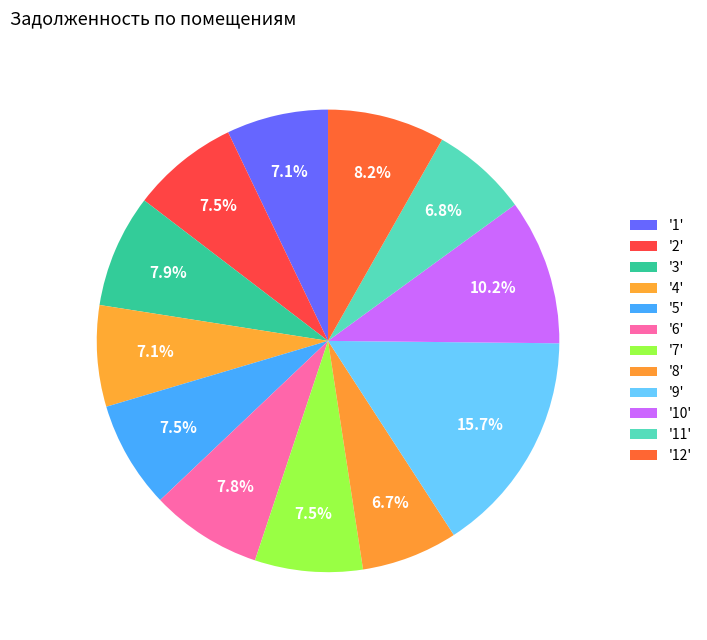

Does any single category account for the majority?

No